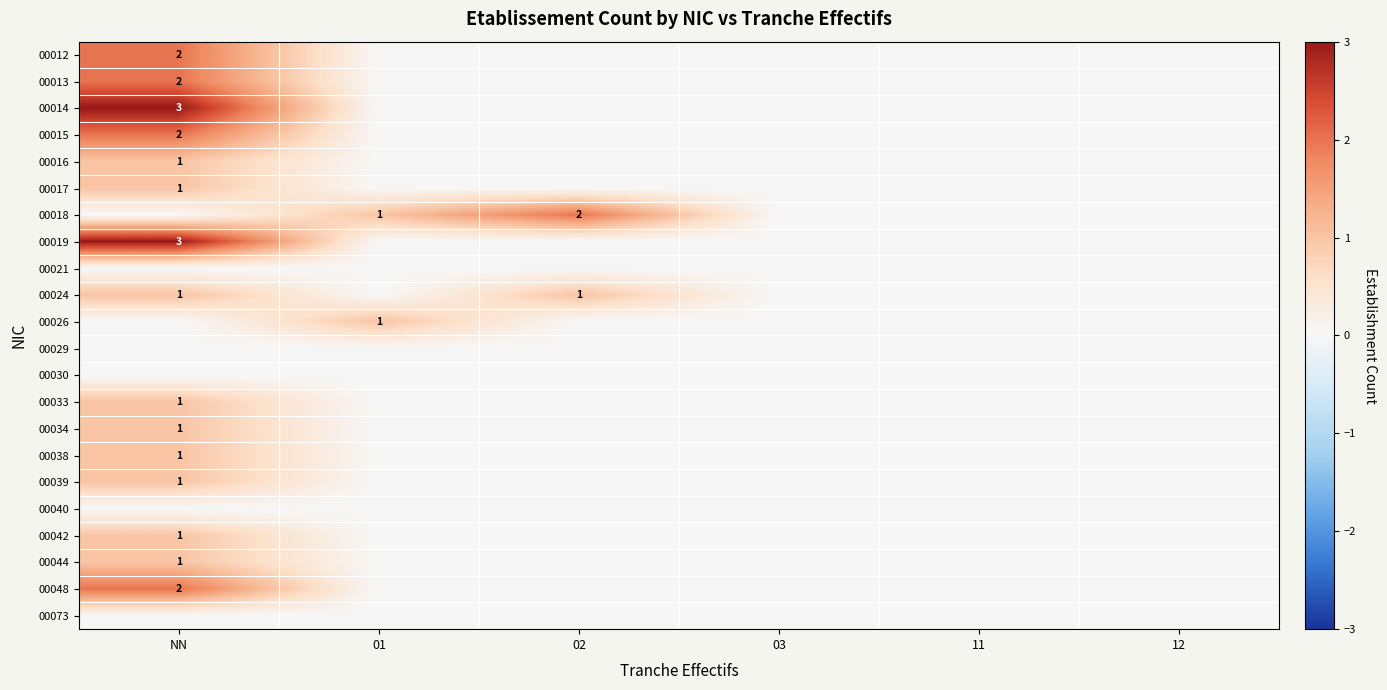

How many series are shown in this chart?

22